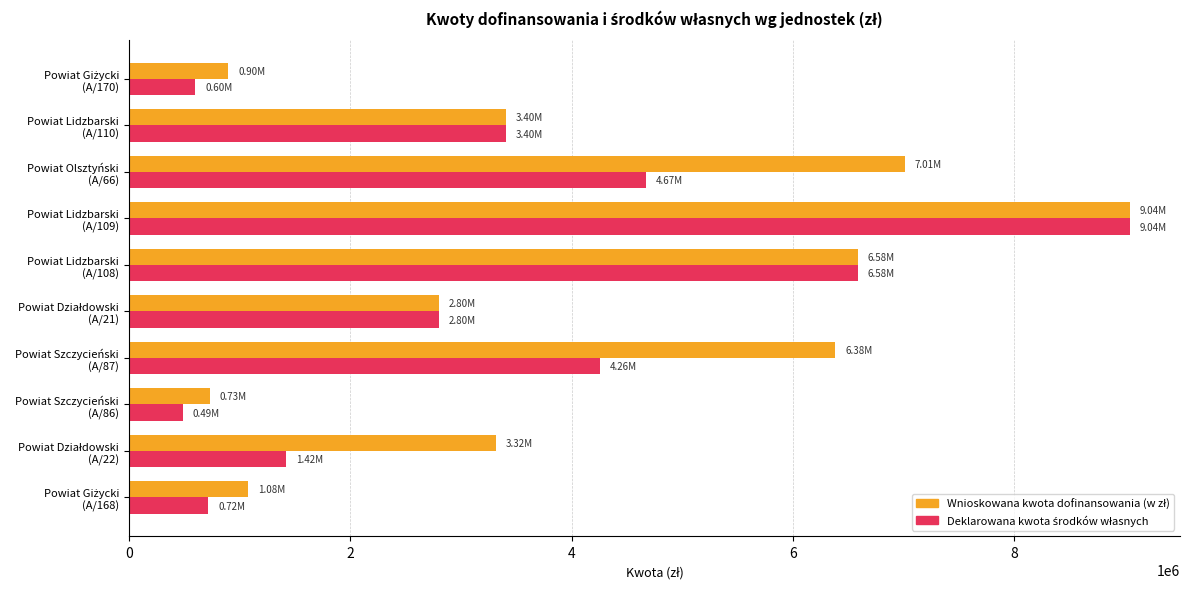

At which category is the sum across all series the highest?

Powiat Lidzbarski
(A/109)